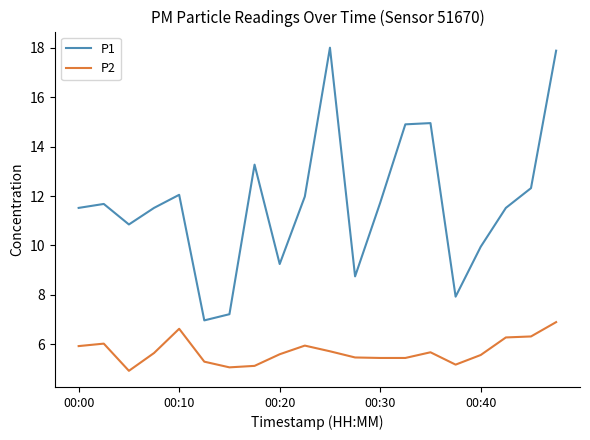

List the series in order of their peak value, lowest first.

P2, P1